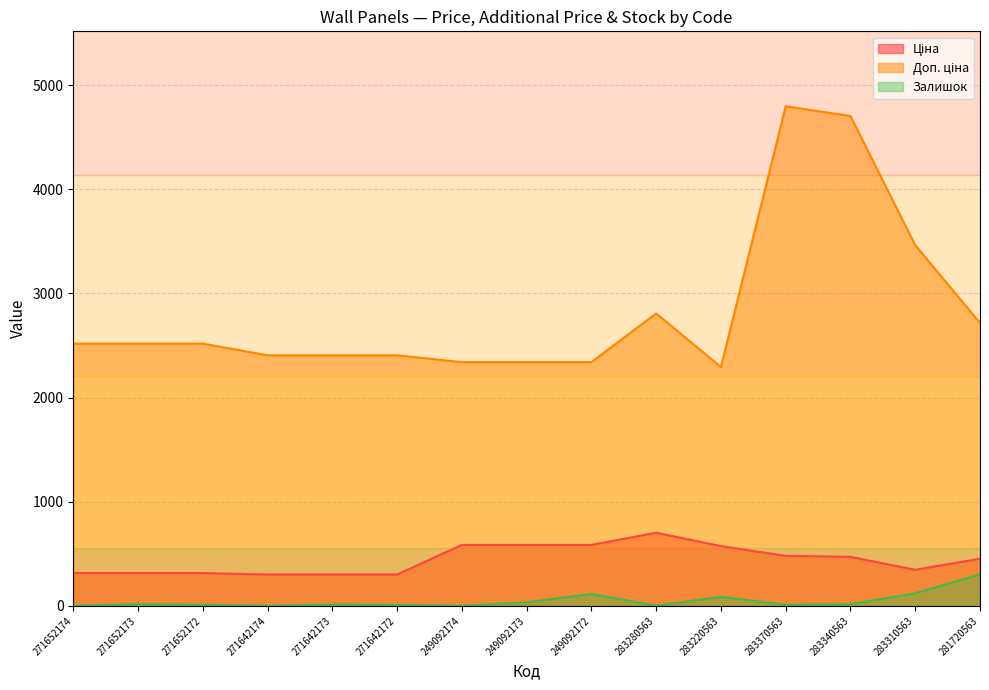

How many lines are shown in the chart?

3